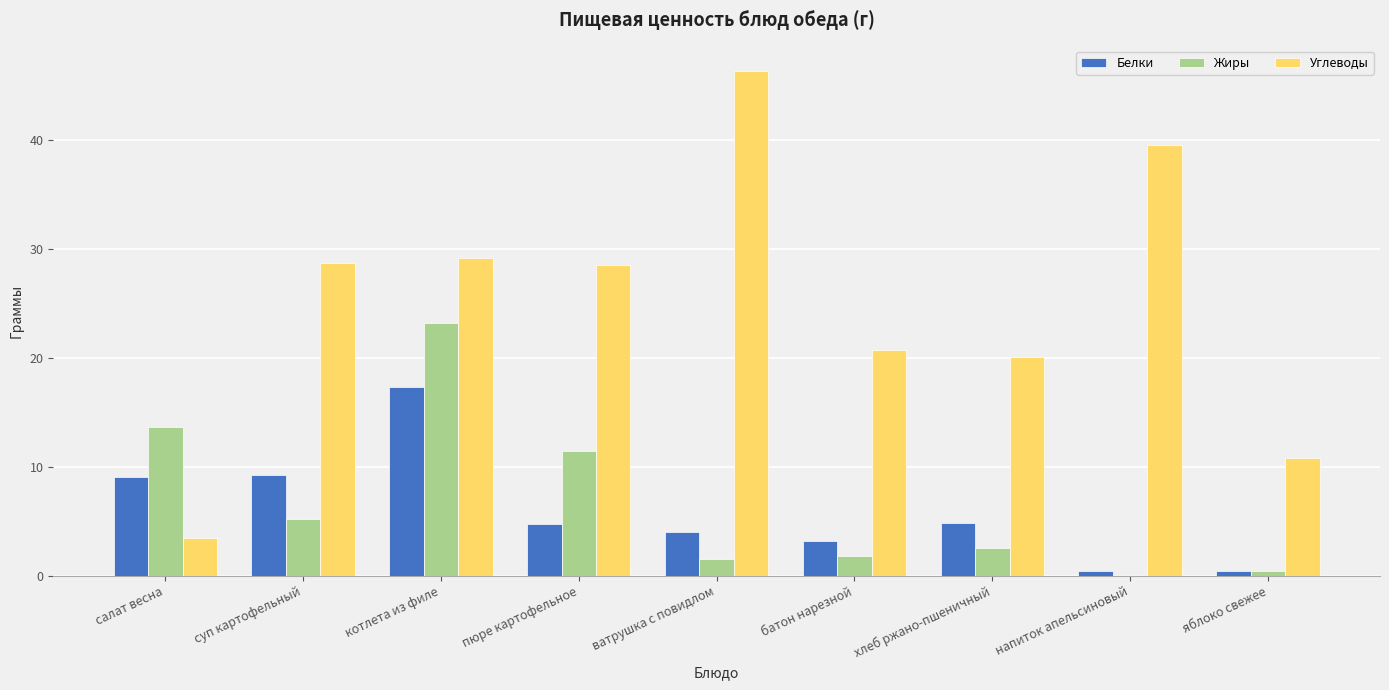

Which label corresponds to the largest value in the chart?

ватрушка с повидлом